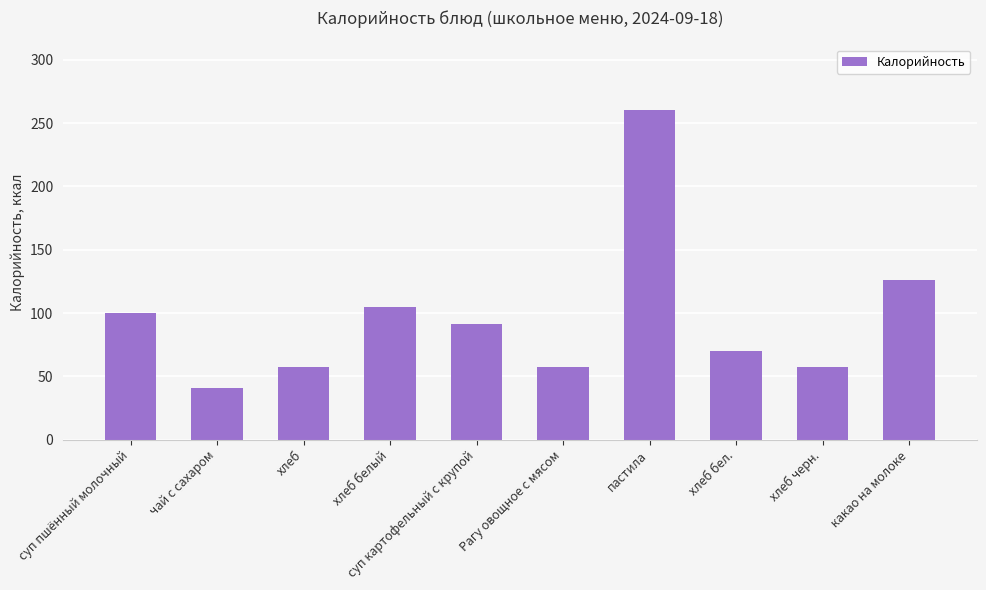

What is the difference between the maximum and minimum values?

219